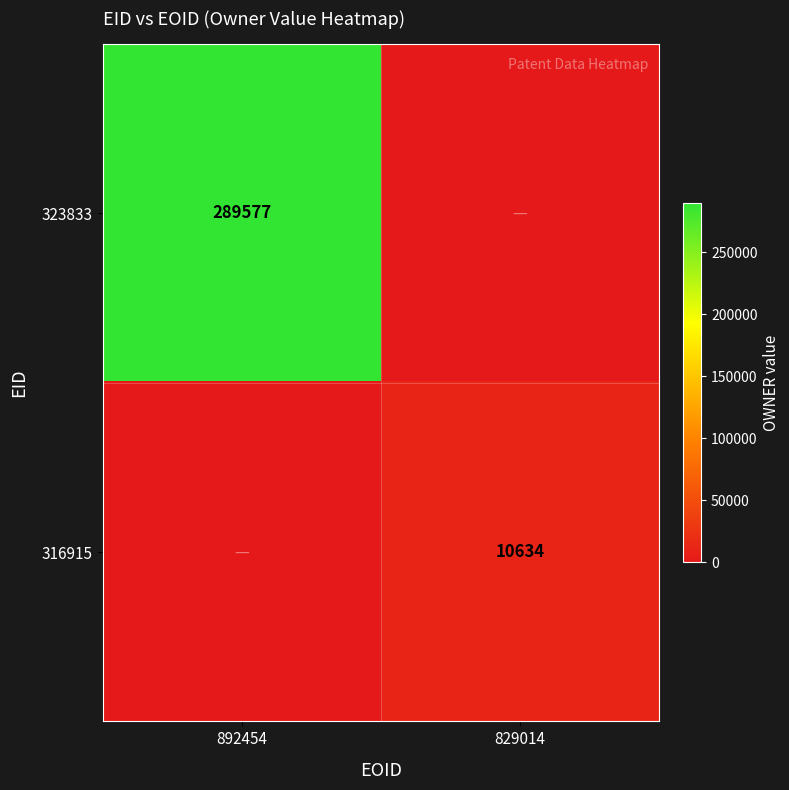

Is it true that 316915 equals 3761 at 829014?

False